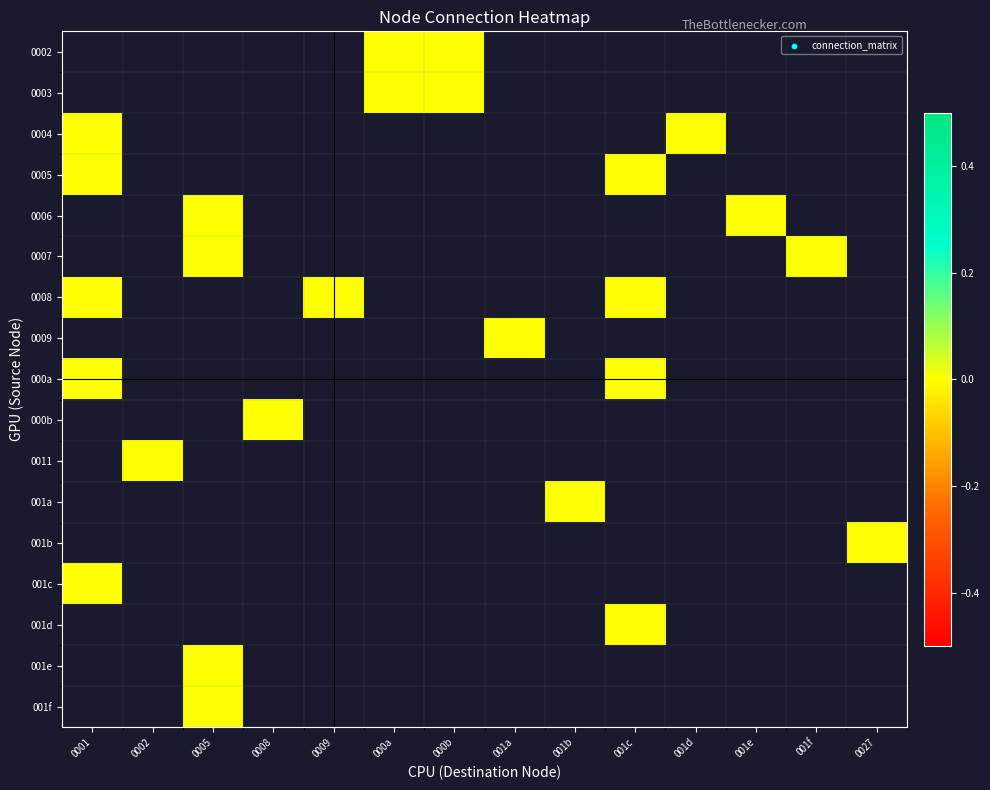

At 000a, list the series in order from largest to smallest.

0002, 0003, 0004, 0005, 0006, 0007, 0008, 0009, 000a, 000b, 0011, 001a, 001b, 001c, 001d, 001e, 001f